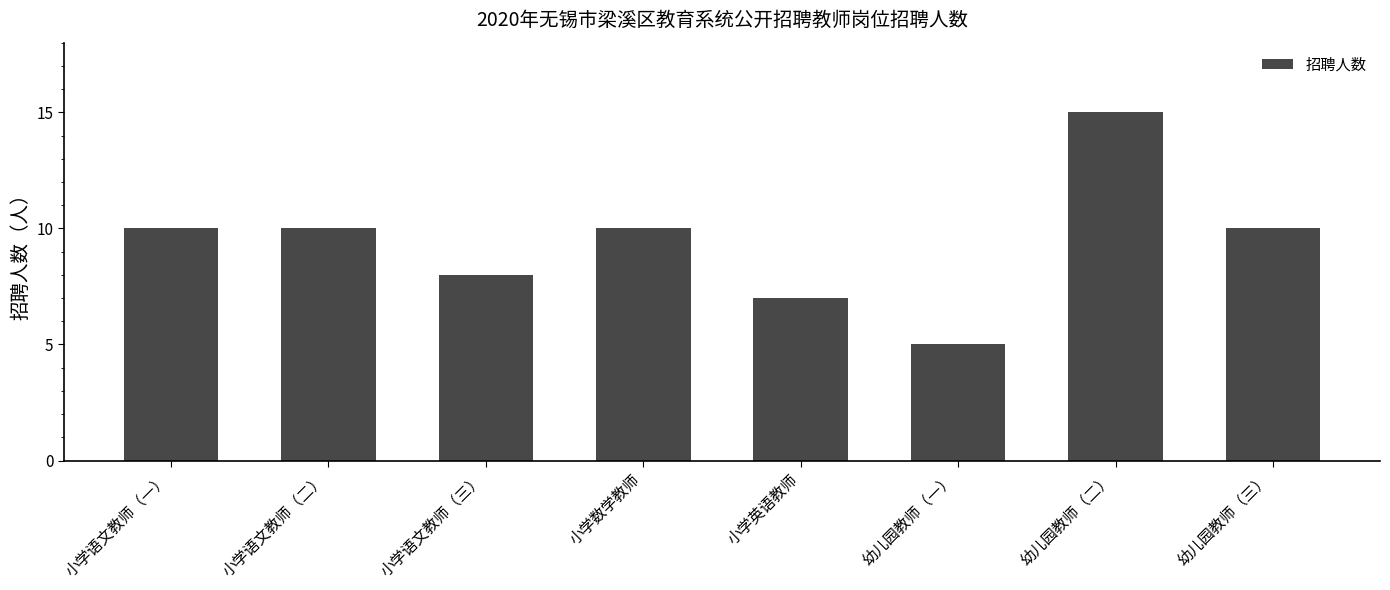

How many bars are there in total?

8